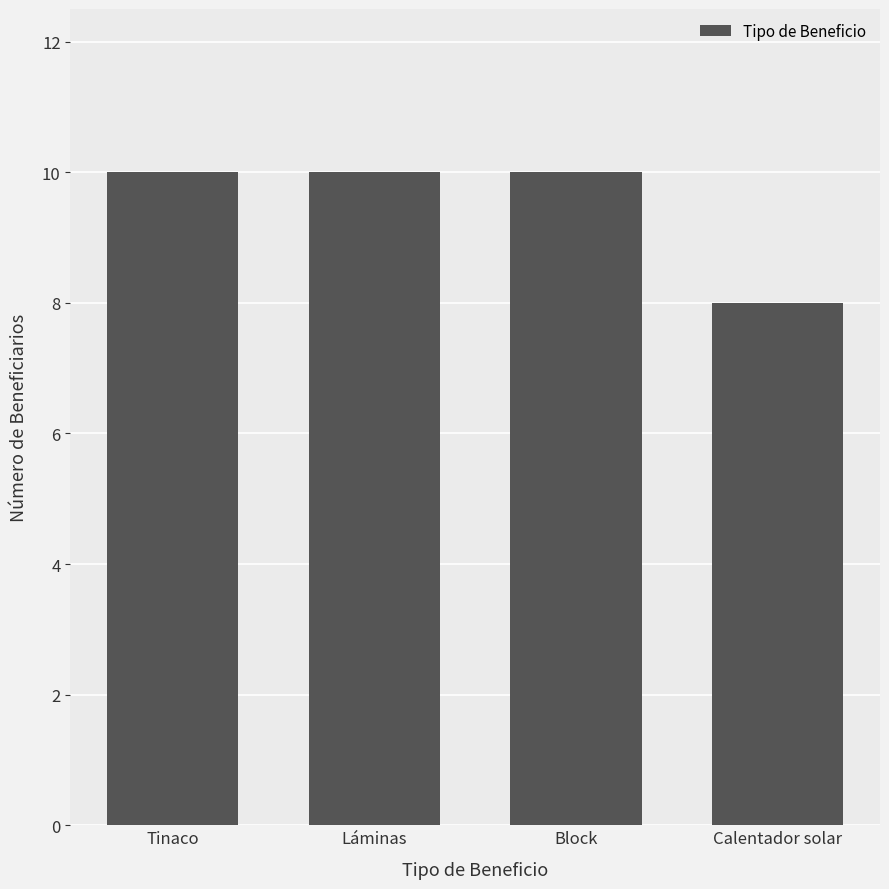

Reading left to right, transcribe all the data shown in this chart.

Tinaco=10	Láminas=10	Block=10	Calentador solar=8